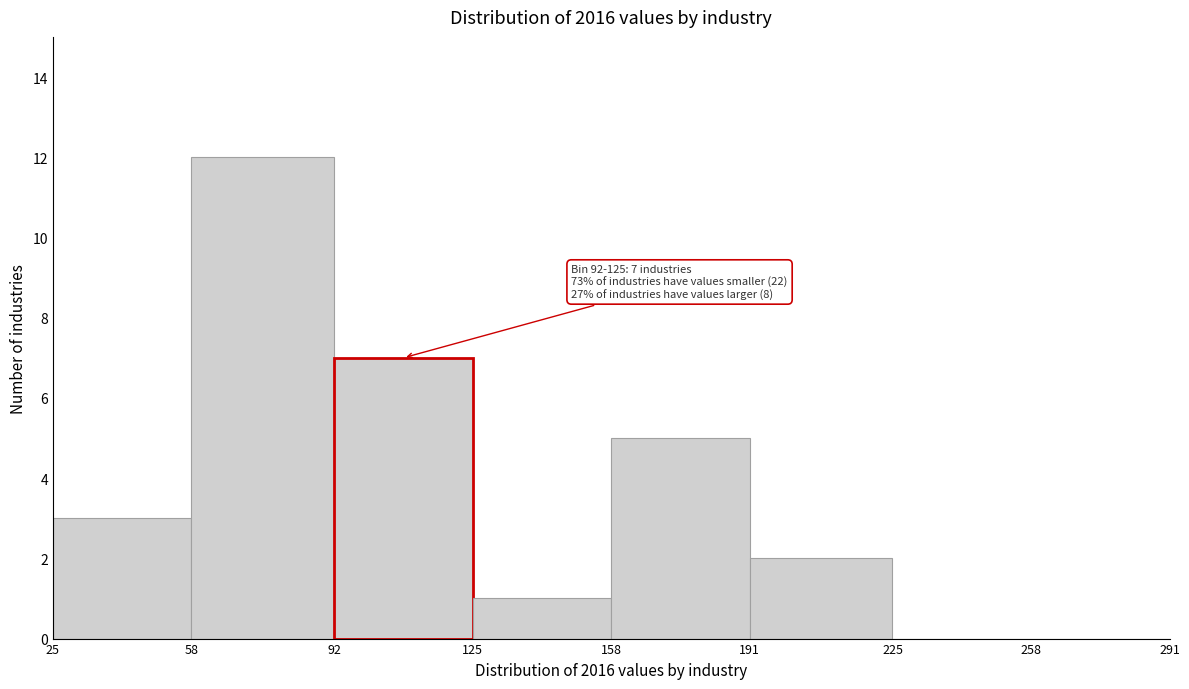

Over which range of the x-axis is the bar tallest?

58 to 92